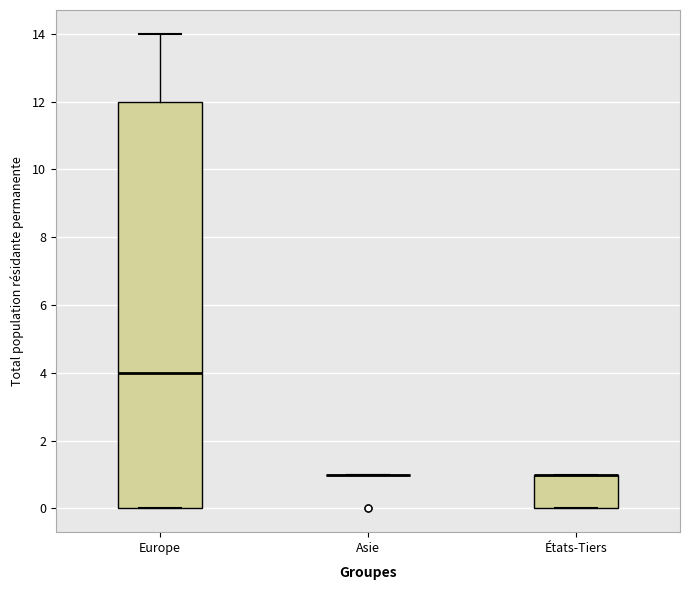

Where is the upper edge of the box for États-Tiers on the y-axis? The values are not printed on the chart, so give them approximately, as read against the axis.

1